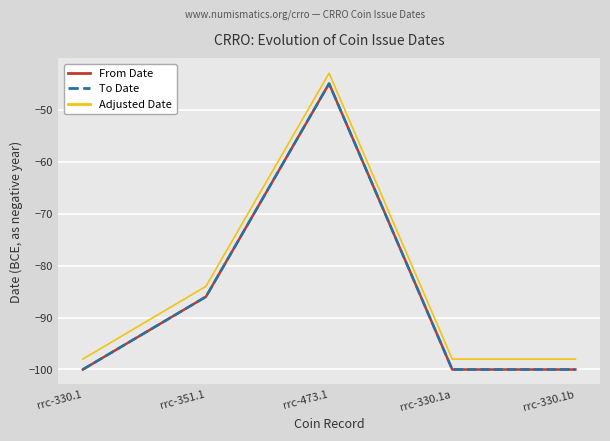

How many To Date values are between -100 and -86?

4